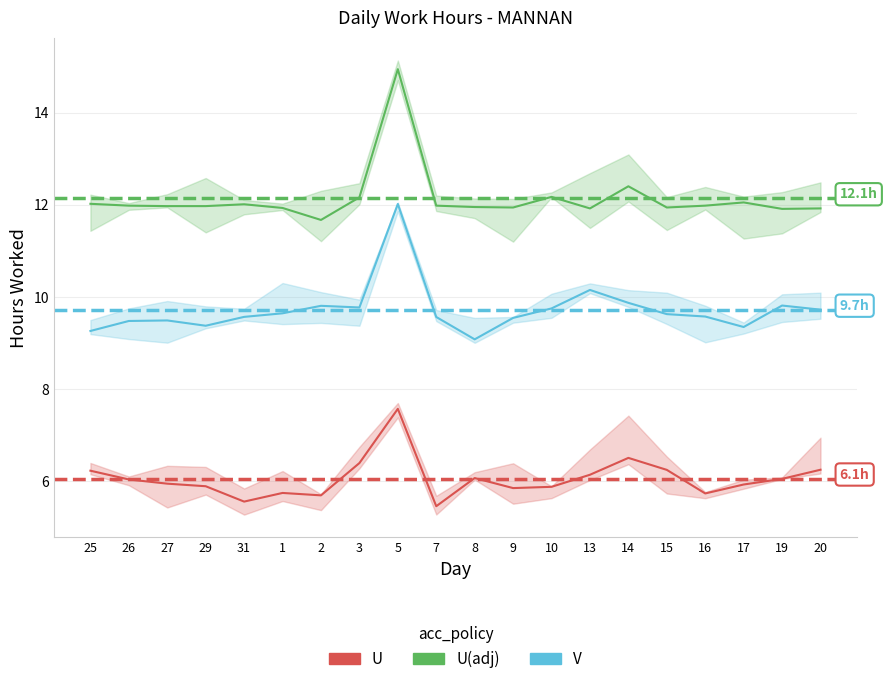

True or false: Low Hours (U(adj)) and Low Hours (V) cross at least once.

False